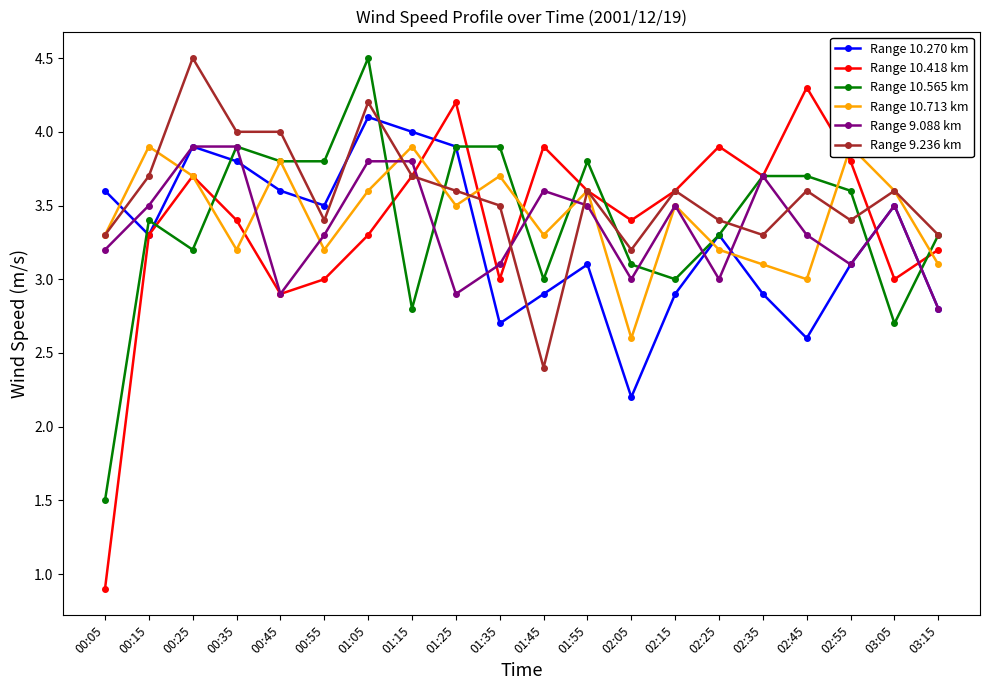

What is the maximum value shown in the chart?

4.5